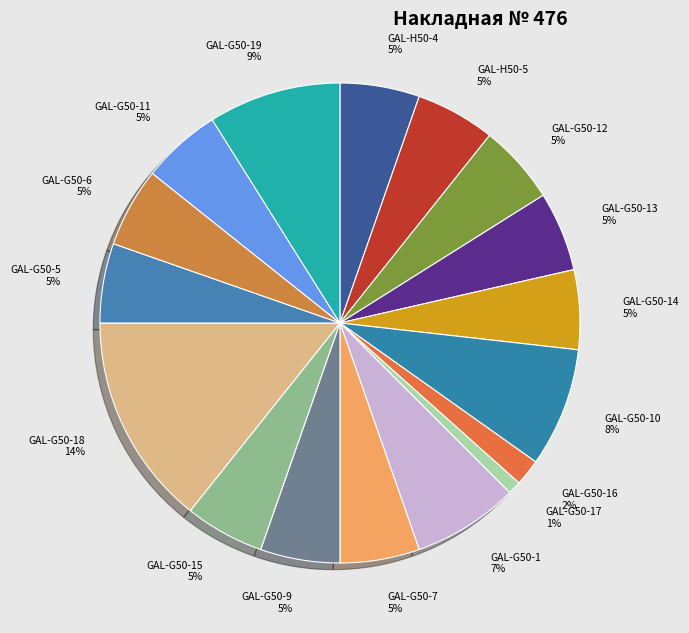

The GAL-G50-1 slice represents 1% of the pie. True or false?

False